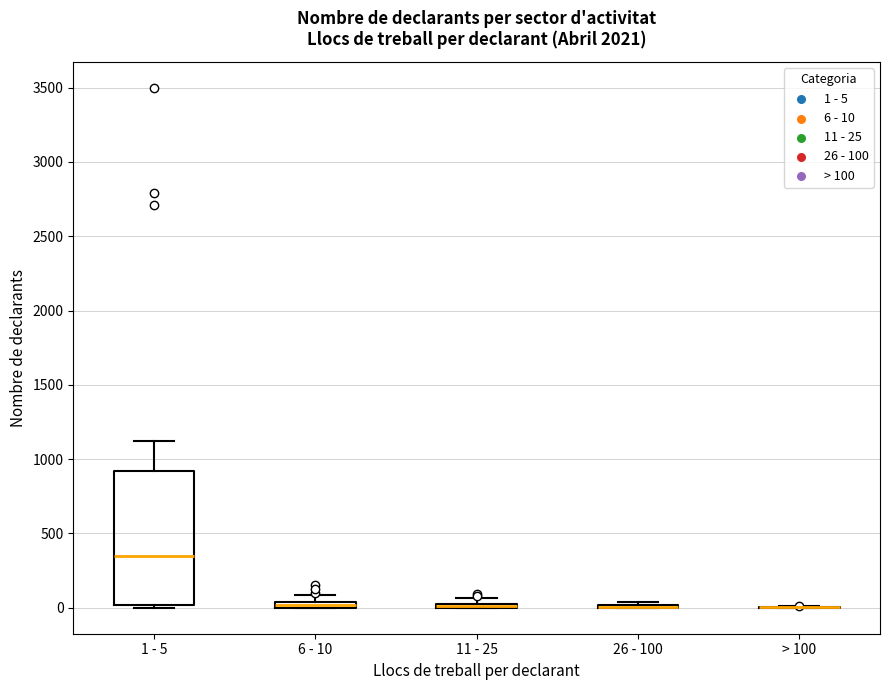

Which box is the tallest, from its lower edge to its upper edge?

1 - 5